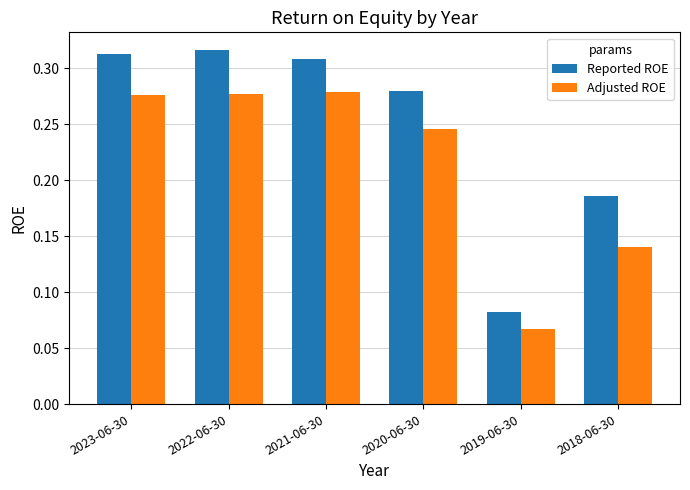

List the labels in order of Reported ROE value, largest first.

2022-06-30, 2023-06-30, 2021-06-30, 2020-06-30, 2018-06-30, 2019-06-30